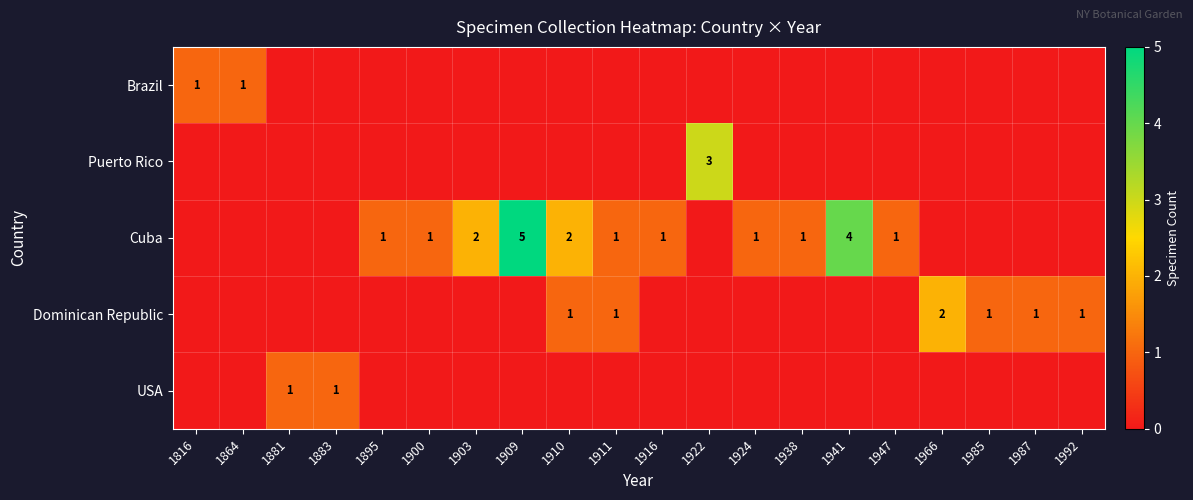

At which category is the sum across all series the highest?

1909